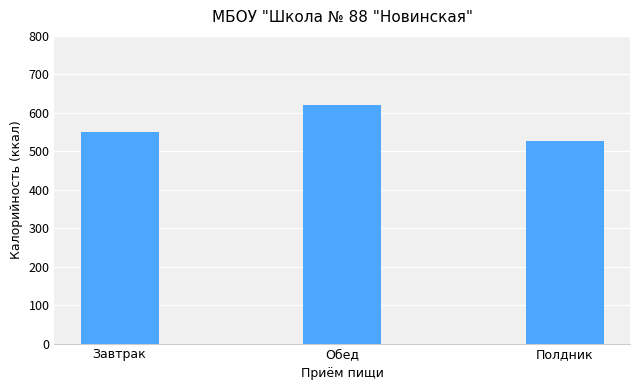

What is the ratio of the value at Обед to the value at Полдник?

1.2